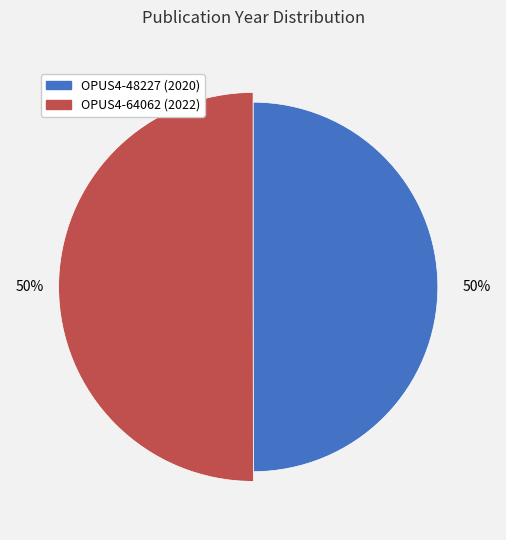

What percentage is NOT represented by OPUS4-48227?

50.0%